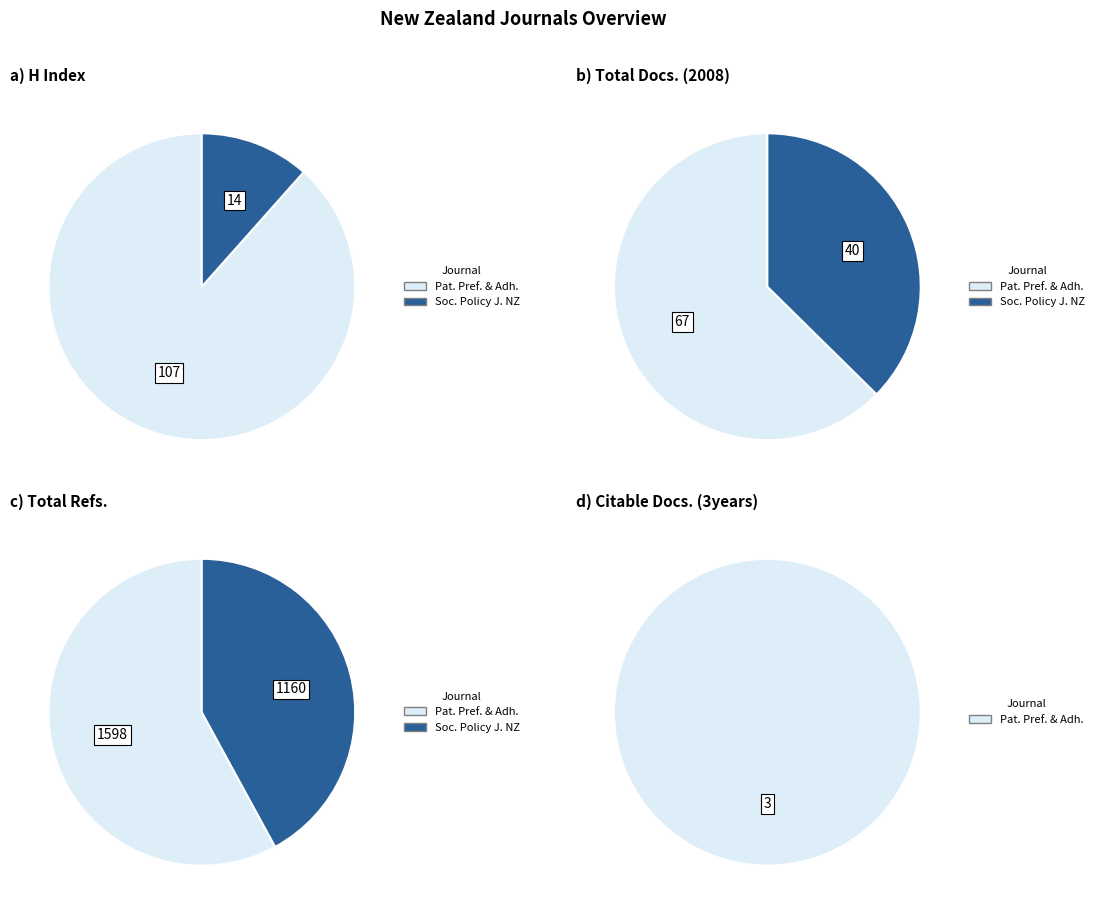

True or false: Social Policy Journal of New Zealand accounts for 1% of the total.

False